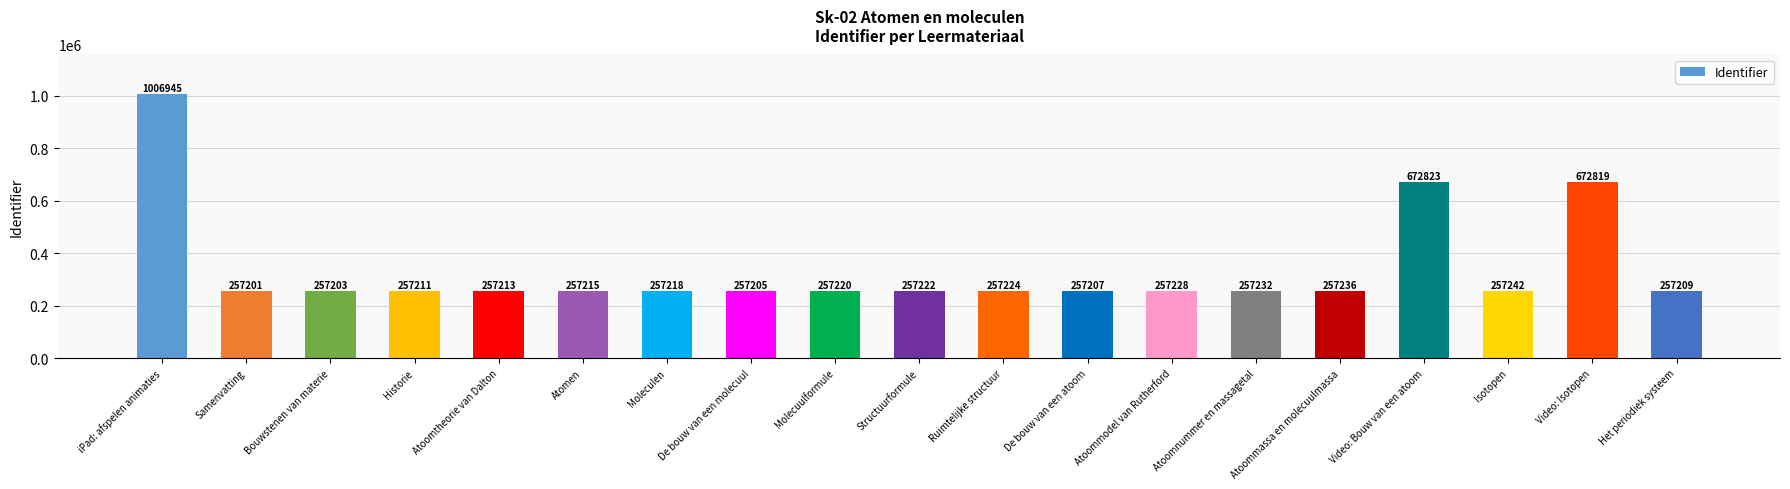

What is the label of the 13th bar from the left?

Atoommodel van Rutherford